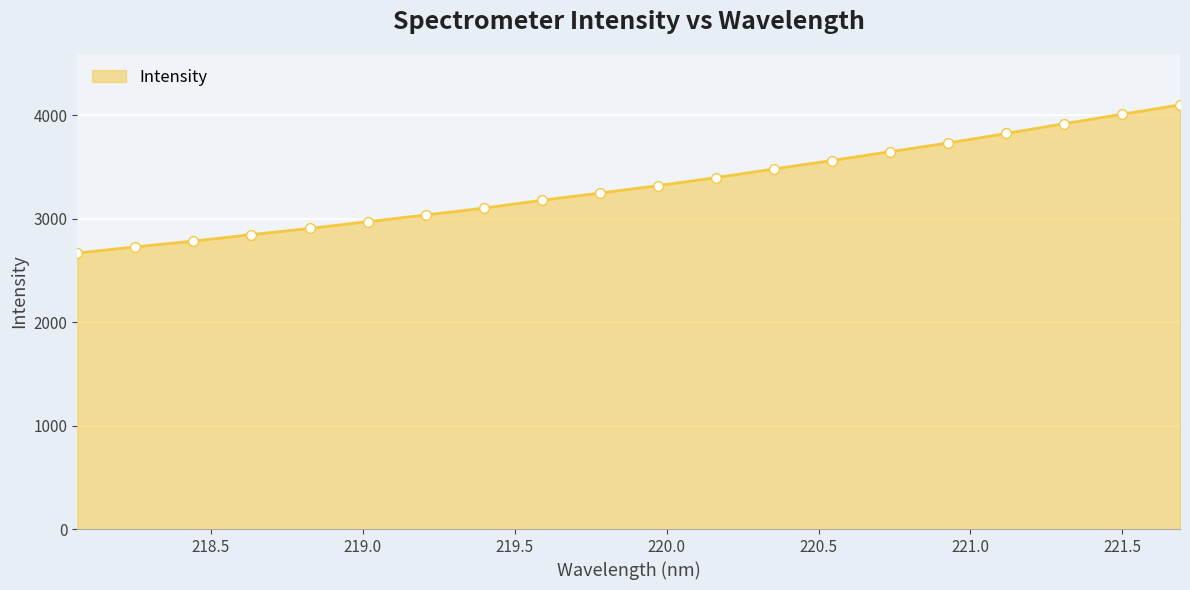

What is the greatest value displayed?

4098.4